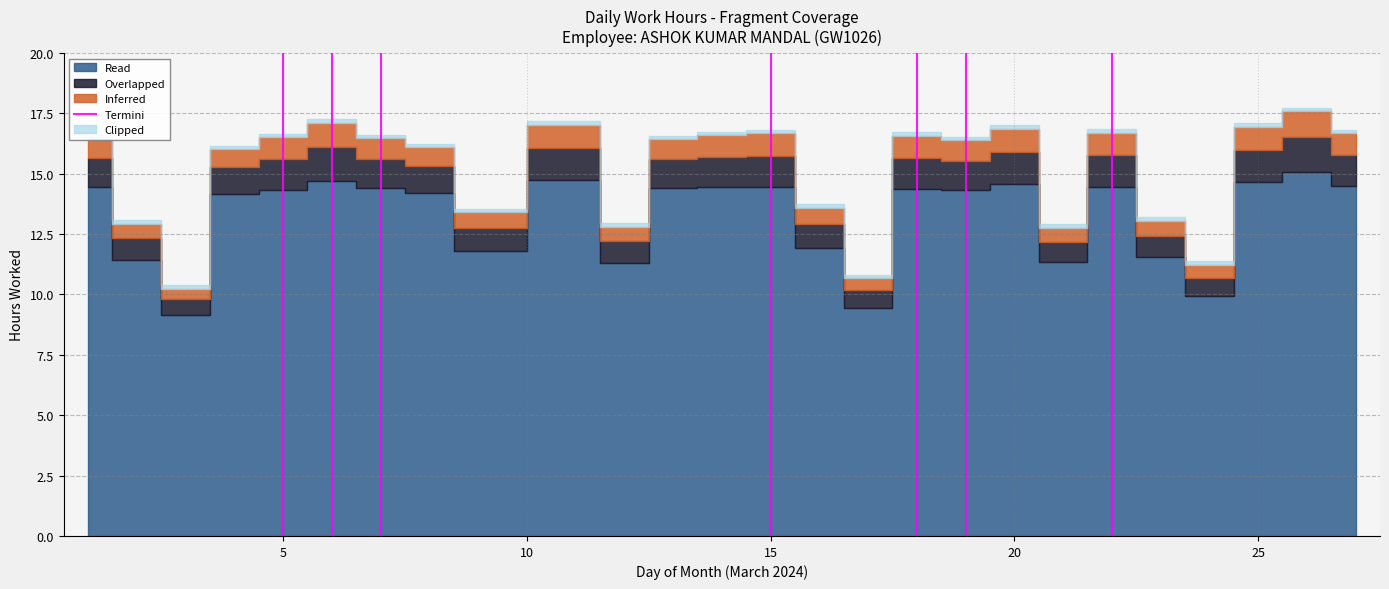

Does the chart display data point markers on the line(s)?

No